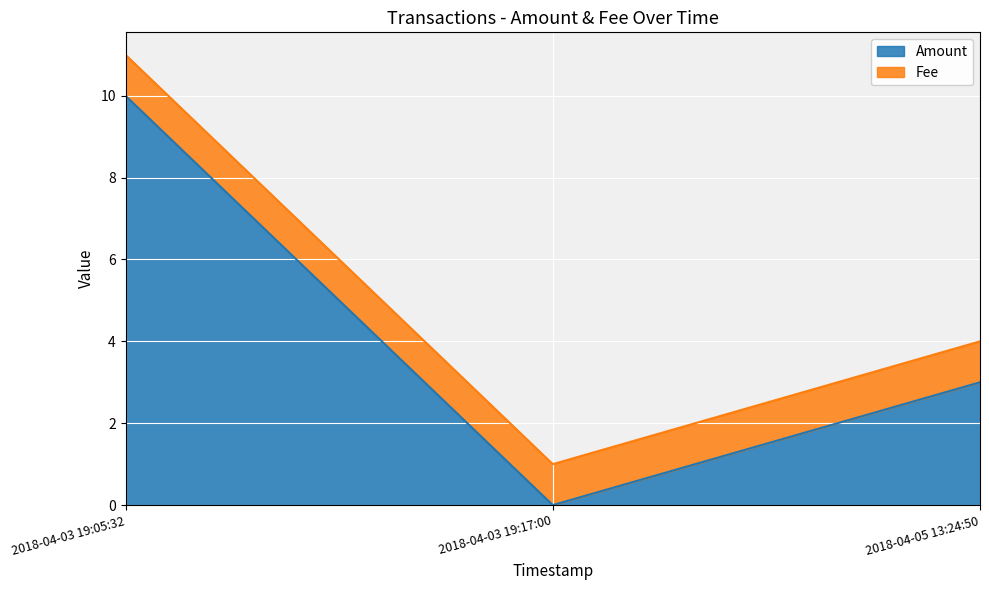

Is it true that the value at 2018-04-03 19:05:32 is 13?

False